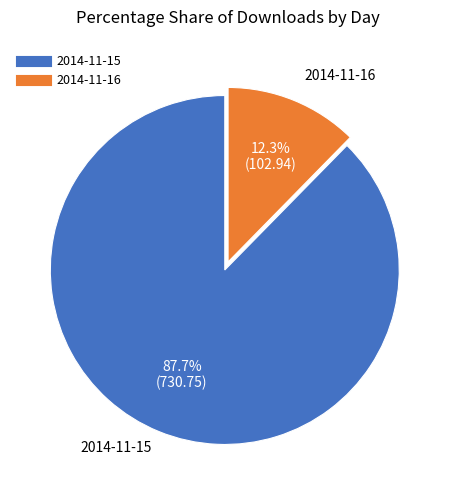

What percentage is the 2014-11-15 slice, to the nearest percent?

88%